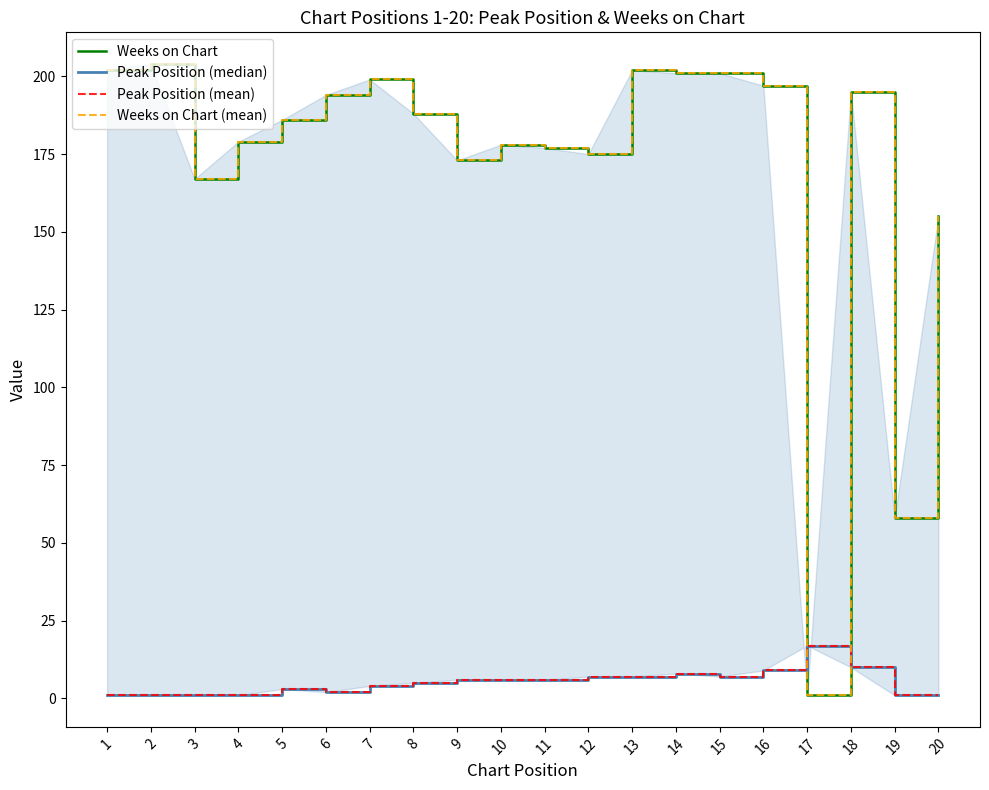

At which label does Weeks on Chart (mean) first exceed 188?

1